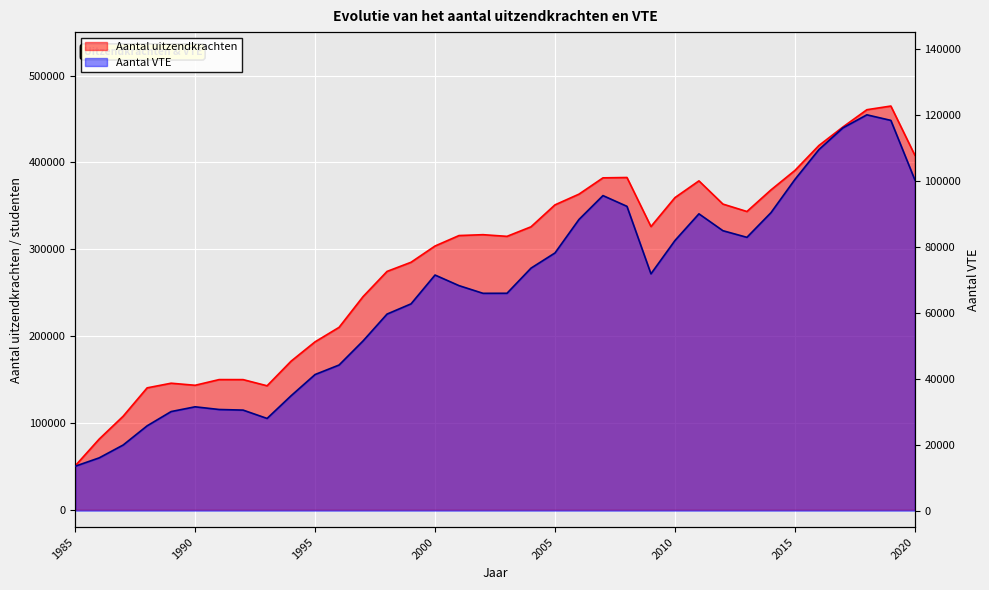

How many data points in Aantal VTE are above 71395?

17